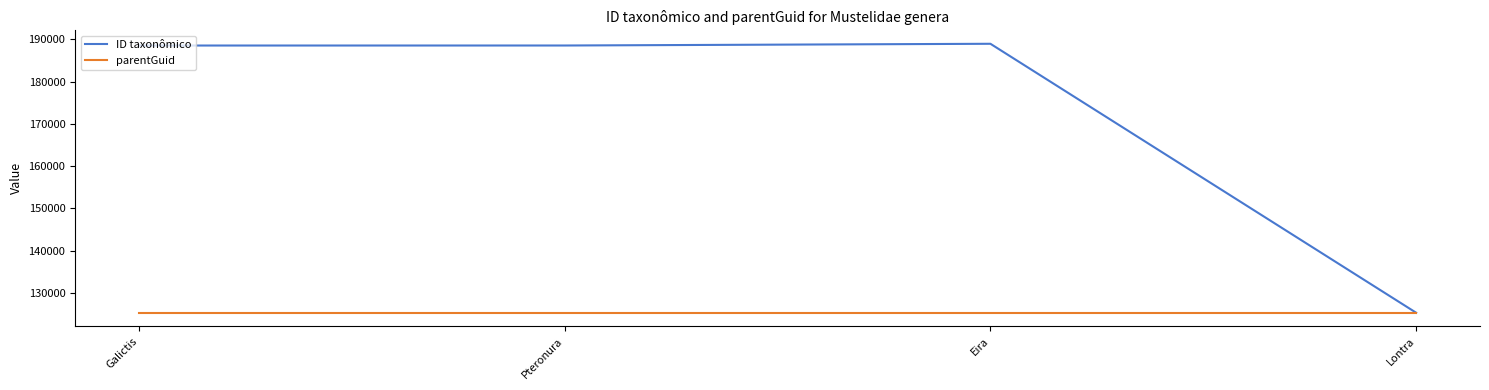

True or false: parentGuid has more than 1 interior local peaks.

False